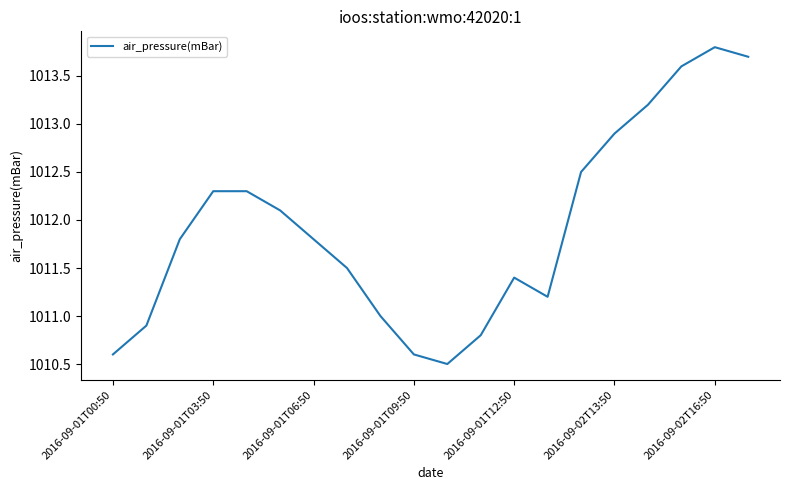

Reading left to right, transcribe all the data shown in this chart.

1010.6	1010.9	1011.8	1012.3	1012.3	1012.1	1011.8	1011.5	1011.0	1010.6	1010.5	1010.8	1011.4	1011.2	1012.5	1012.9	1013.2	1013.6	1013.8	1013.7